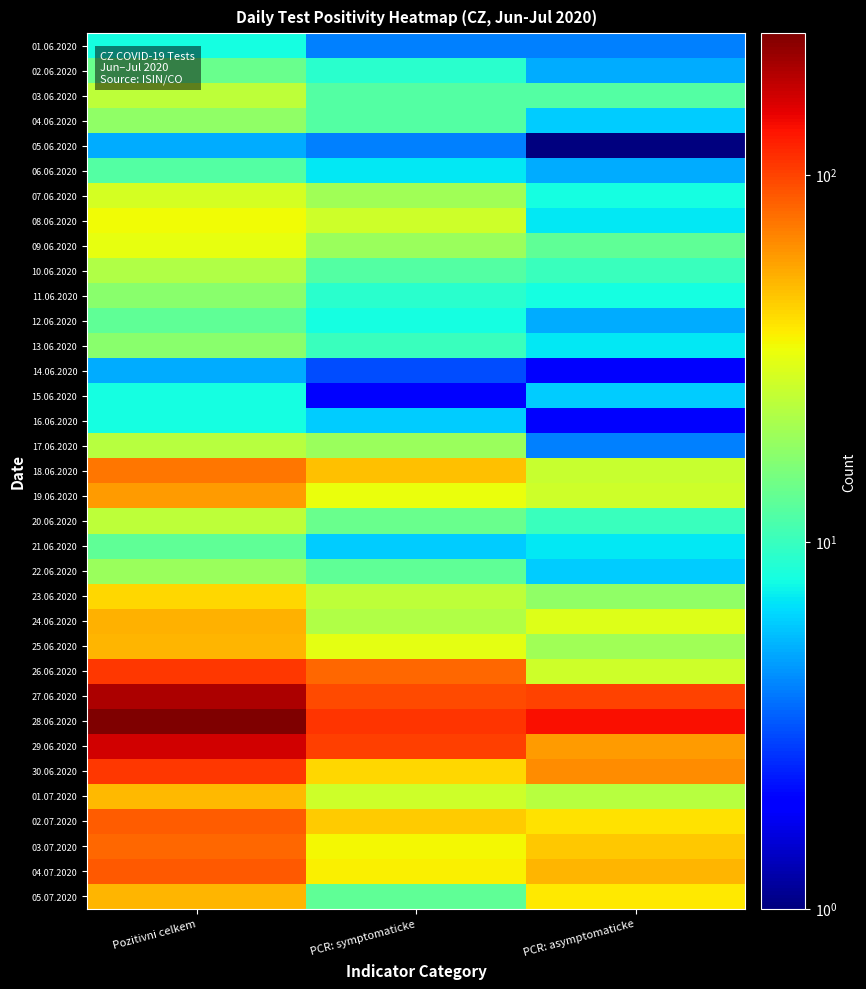

How many distinct data groups are displayed?

35